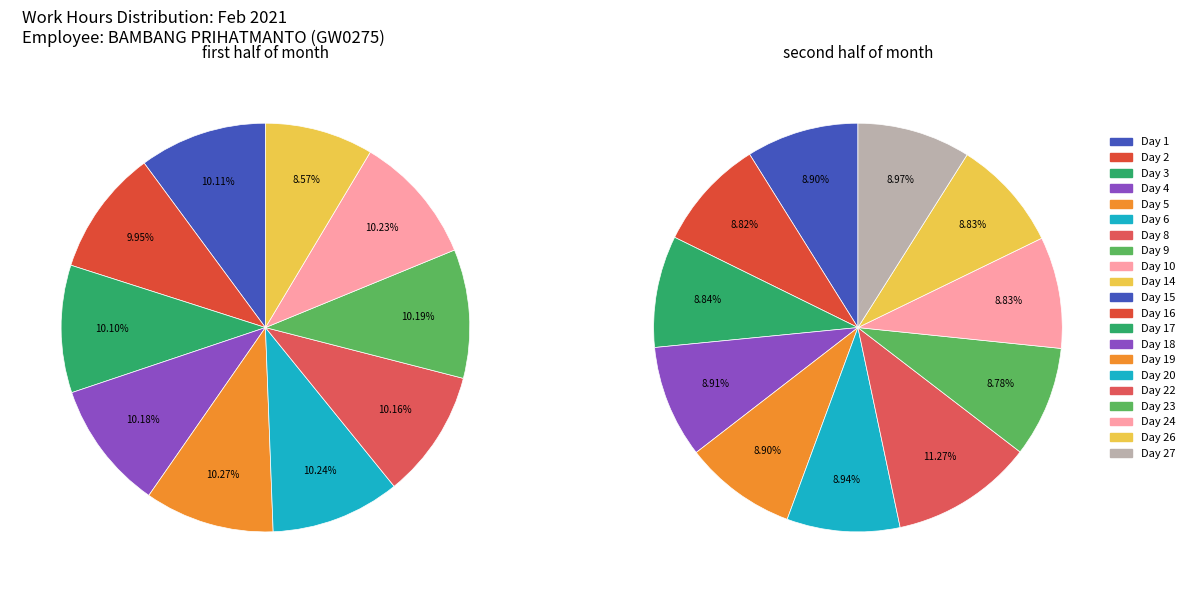

Combined, what portion of the pie is Day 5 and Day 23?

9.5%